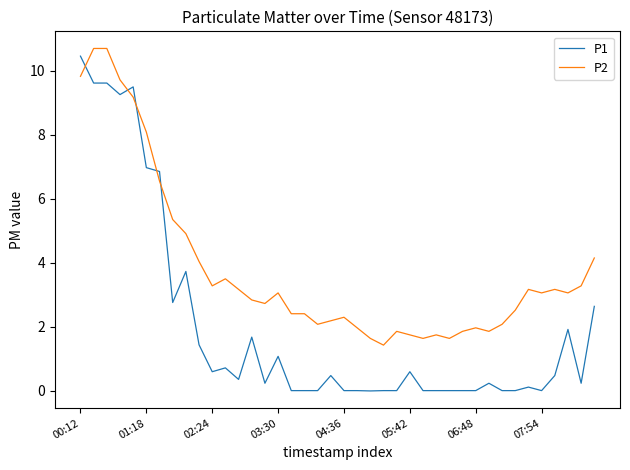

What is the difference between the maximum and minimum values in the P2 series?

9.3